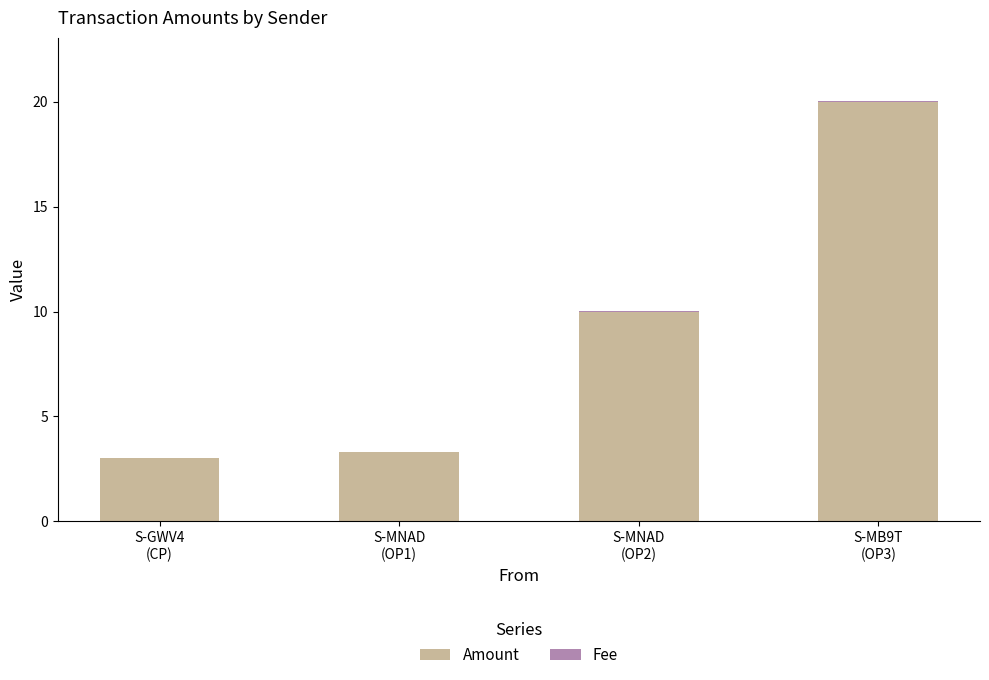

Does the chart contain stacked bars?

Yes